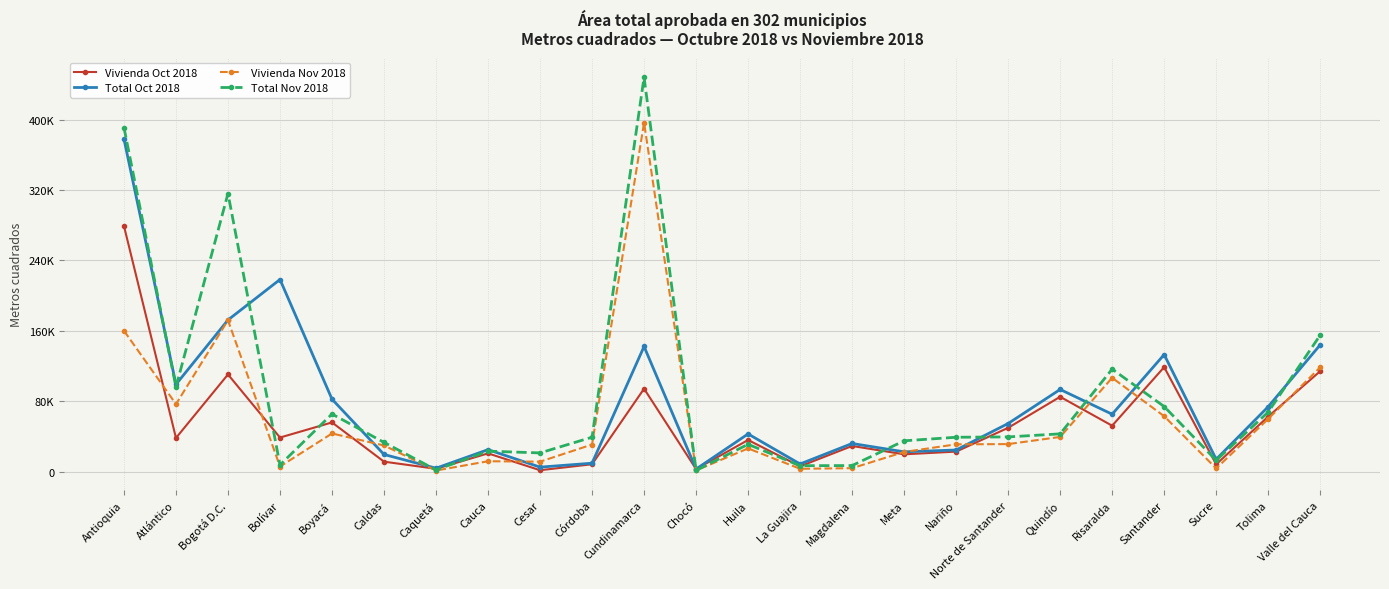

Does the chart display data point markers on the line(s)?

Yes